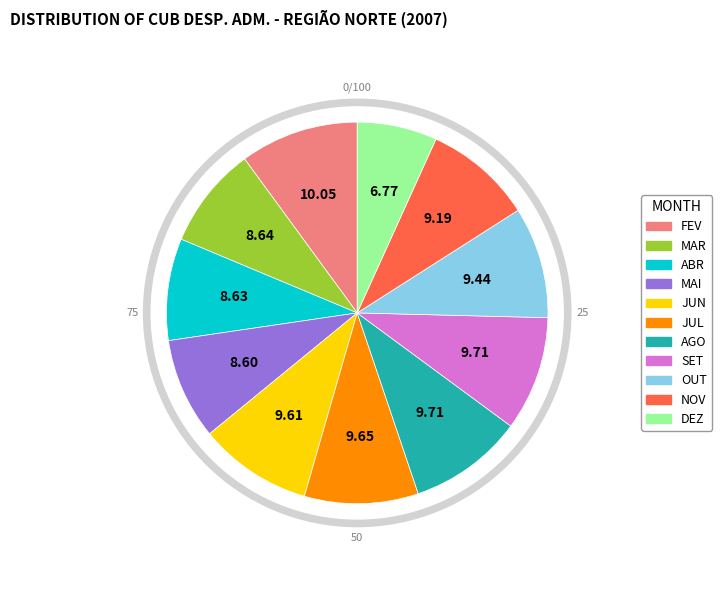

To the nearest percent, what is the difference between the largest and smallest slice percentages?

3%